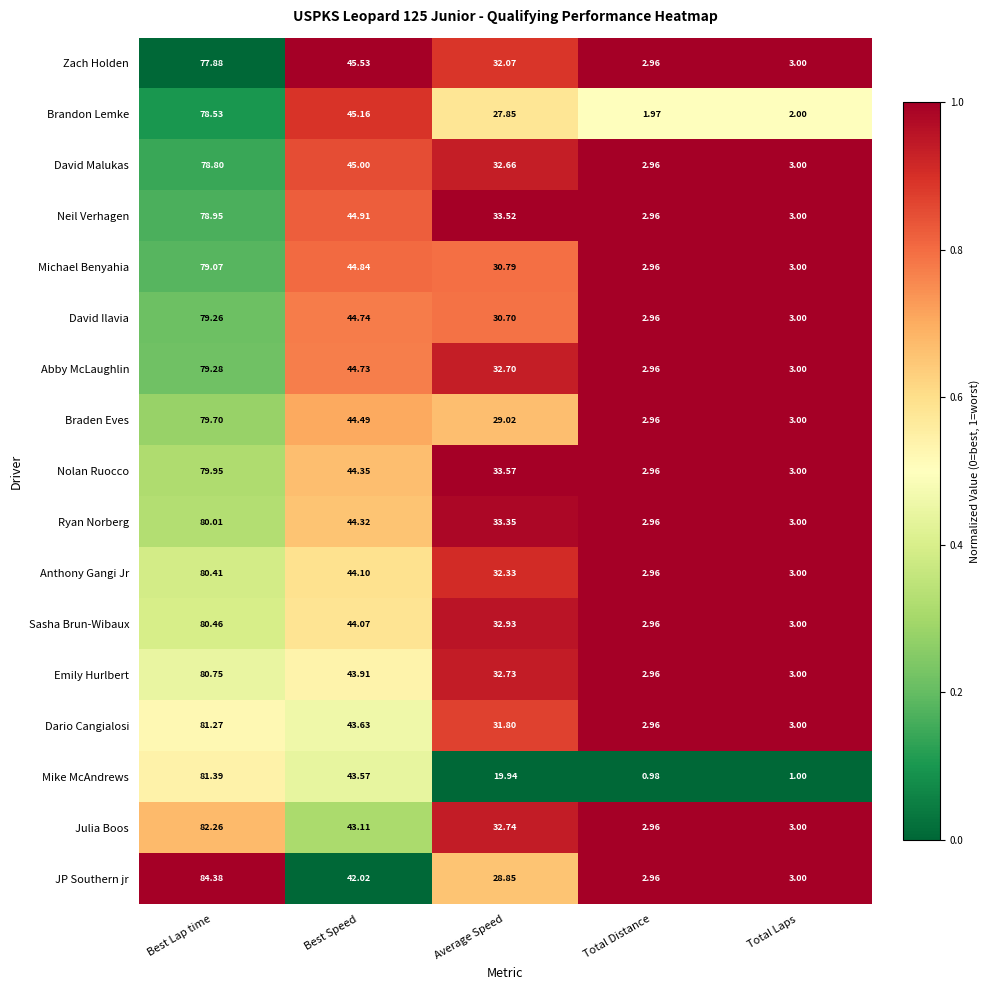

List the labels in order of Brandon Lemke value, largest first.

Best Lap time, Best Speed, Average Speed, Total Laps, Total Distance